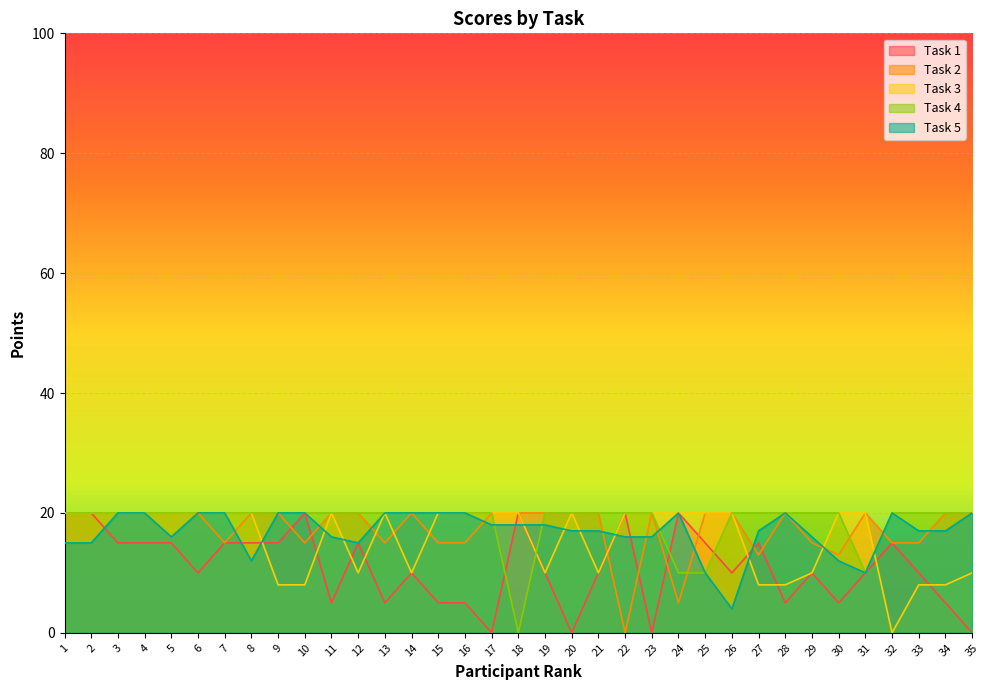

True or false: Task 4 has a value of 20 at 6.

True